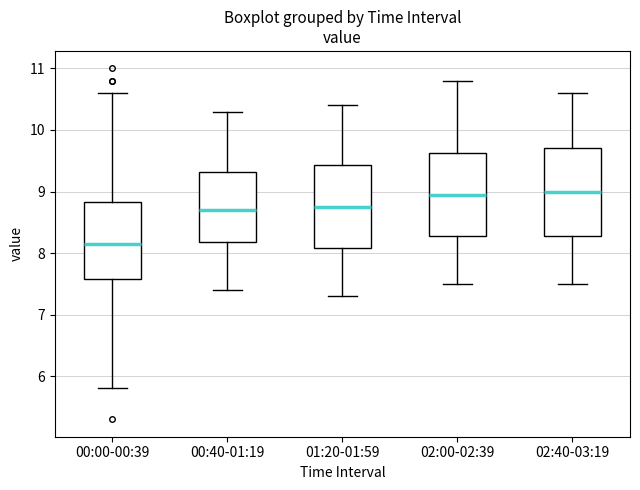

Reading left to right, transcribe this box plot: for each box, give where its median line is, the range the box spans, and where its two whiskers end, as read against the y-axis. The values are not printed on the chart, so give them approximately, as read against the axis.

00:00-00:39: median 8.2, box 7.6 to 8.8, whiskers 5.8 to 10.6
00:40-01:19: median 8.7, box 8.2 to 9.3, whiskers 7.4 to 10.3
01:20-01:59: median 8.8, box 8.1 to 9.4, whiskers 7.3 to 10.4
02:00-02:39: median 9.0, box 8.3 to 9.6, whiskers 7.5 to 10.8
02:40-03:19: median 9.0, box 8.3 to 9.7, whiskers 7.5 to 10.6